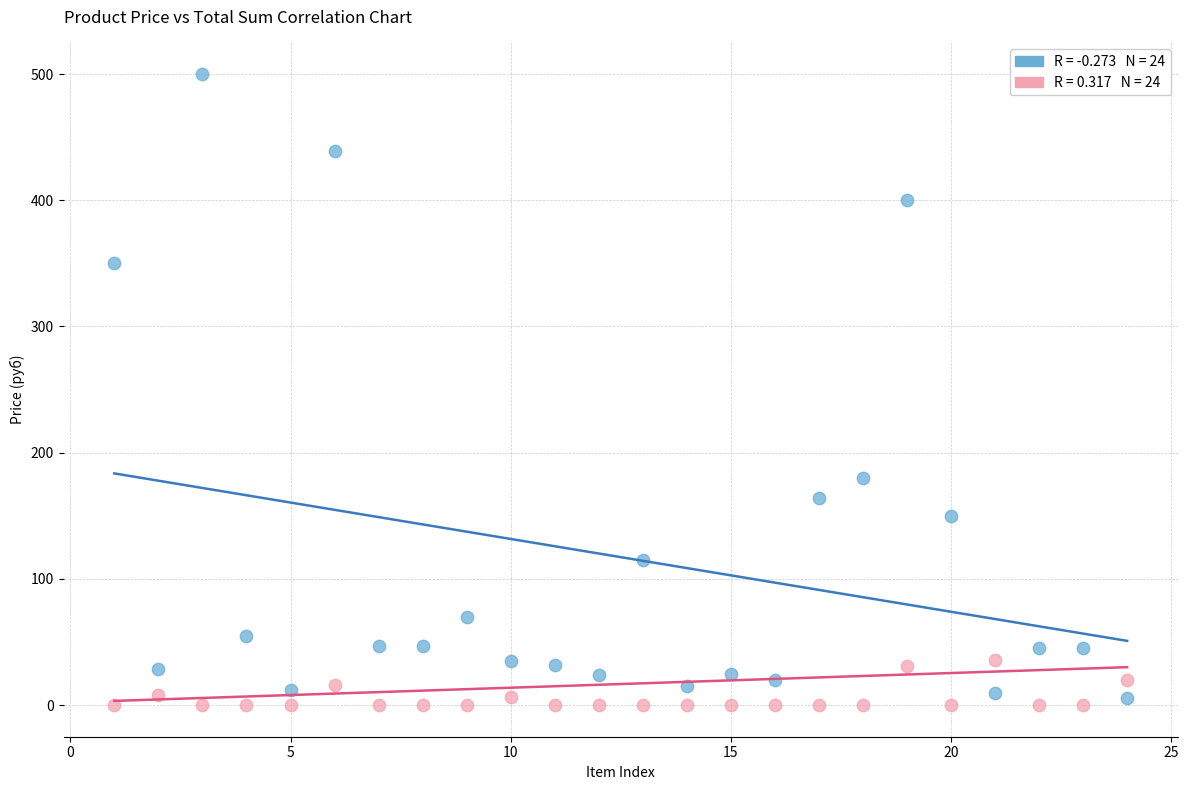

Across all series, what Y value is closest to 250?

180.0